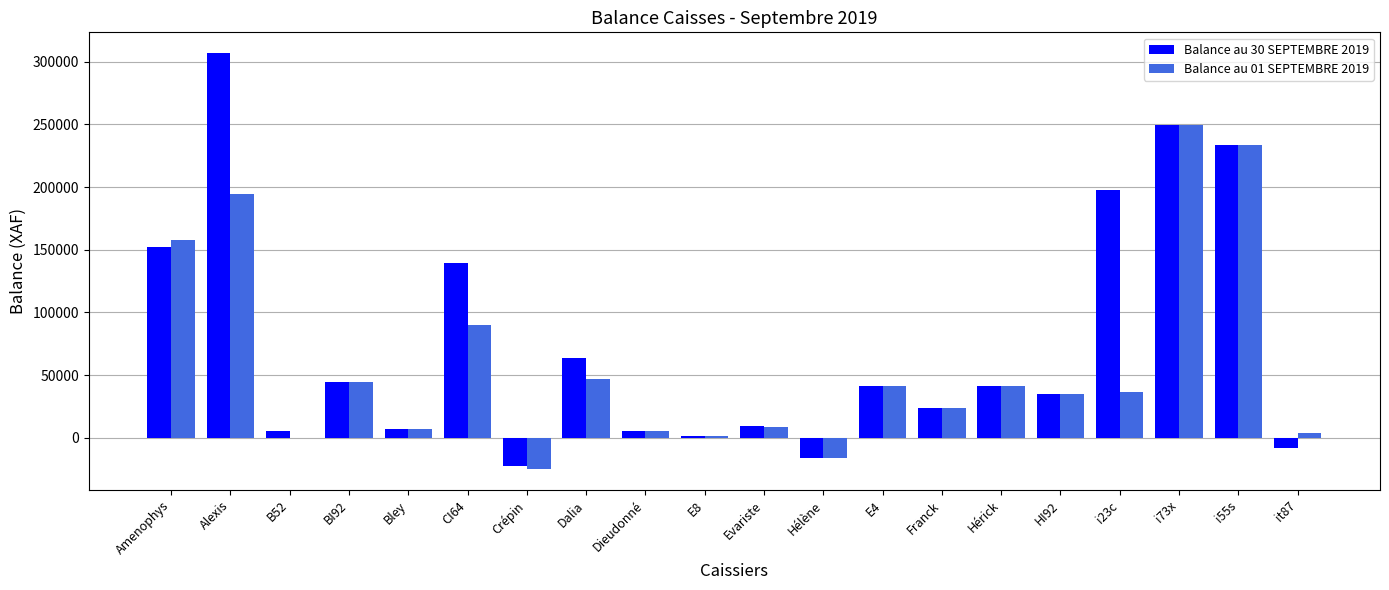

Where does the Balance au 30 SEPTEMBRE 2019 series first go above 41104?

Amenophys